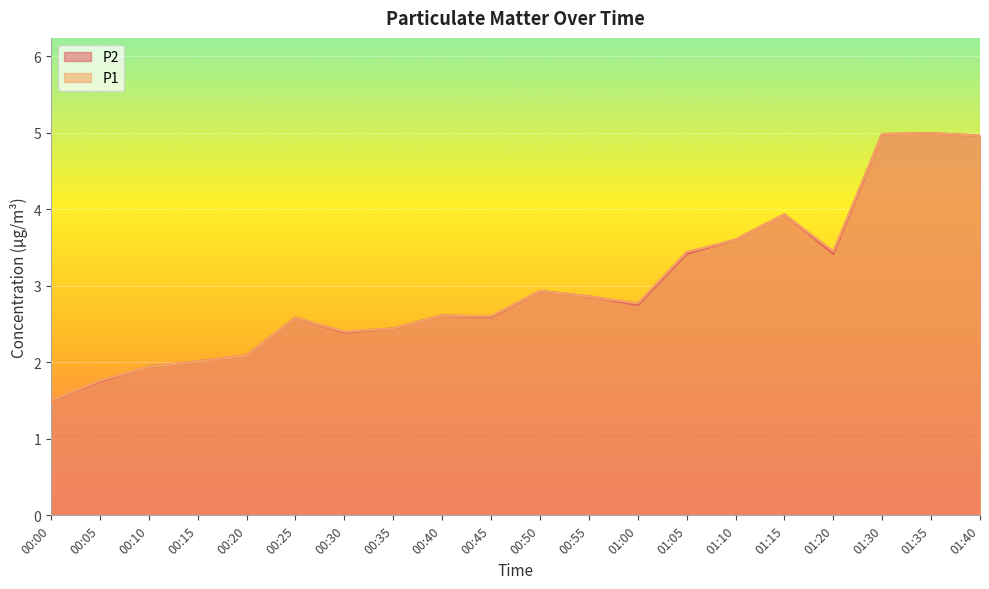

True or false: P1 and P2 intersect in this chart.

False